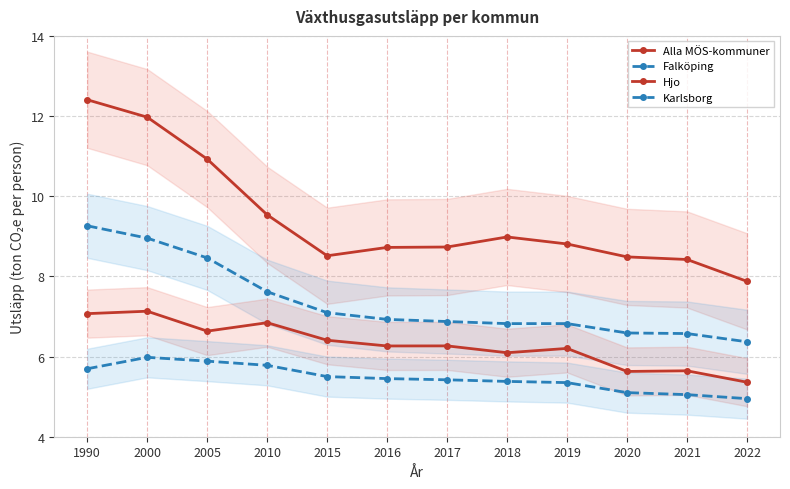

Reading right to left, extract all data points from this chart.

Alla MÖS-kommuner: 7.9	8.4	8.5	8.8	9.0	8.7	8.7	8.5	9.5	10.9	12.0	12.4
Falköping: 6.4	6.6	6.6	6.8	6.8	6.9	6.9	7.1	7.6	8.5	9.0	9.3
Hjo: 5.4	5.6	5.6	6.2	6.1	6.3	6.3	6.4	6.8	6.6	7.1	7.1
Karlsborg: 5.0	5.0	5.1	5.3	5.4	5.4	5.5	5.5	5.8	5.9	6.0	5.7